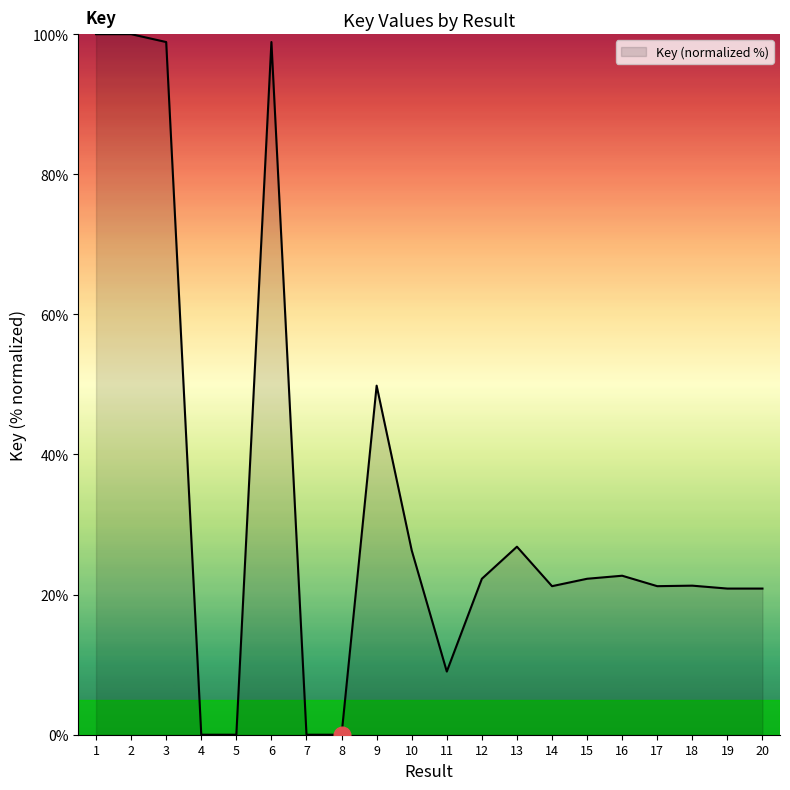

What is the difference between the maximum and minimum values?

100.0